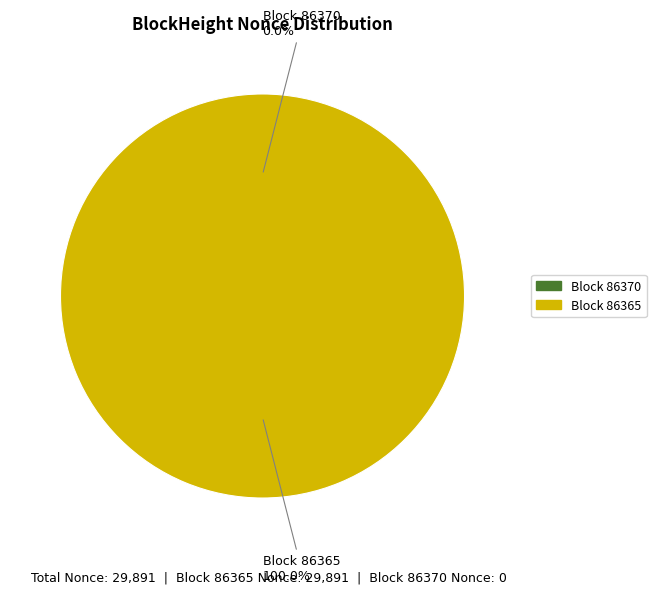

To the nearest percent, what is the difference between the 86365 and 86370 slice percentages?

100%